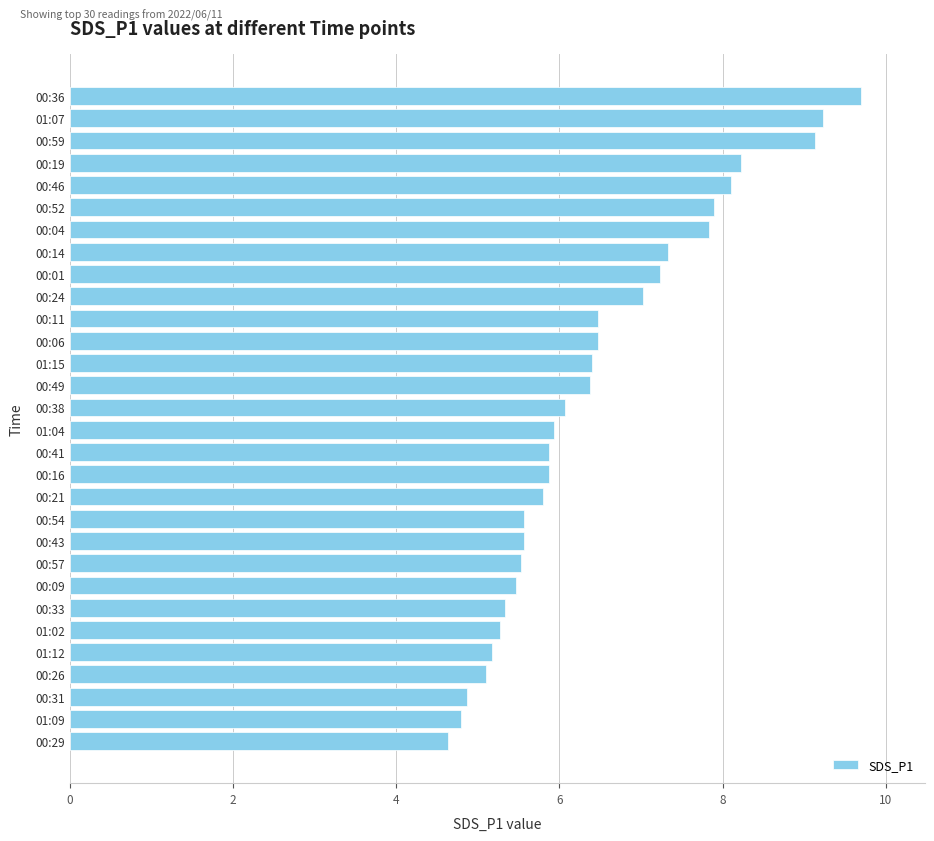

What is the average value?

6.5